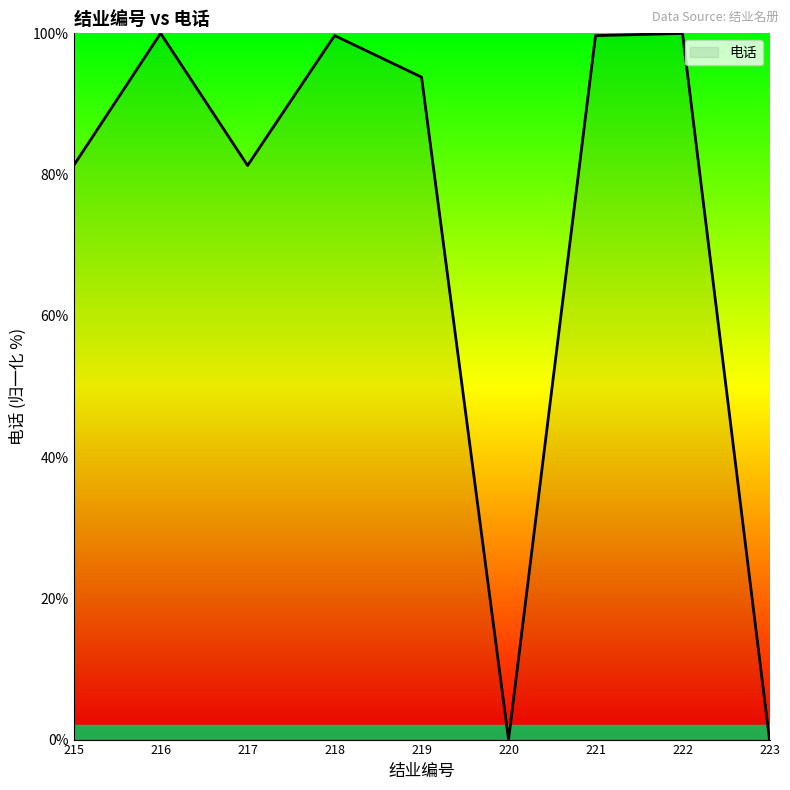

What is the maximum value shown in the chart?

100.0